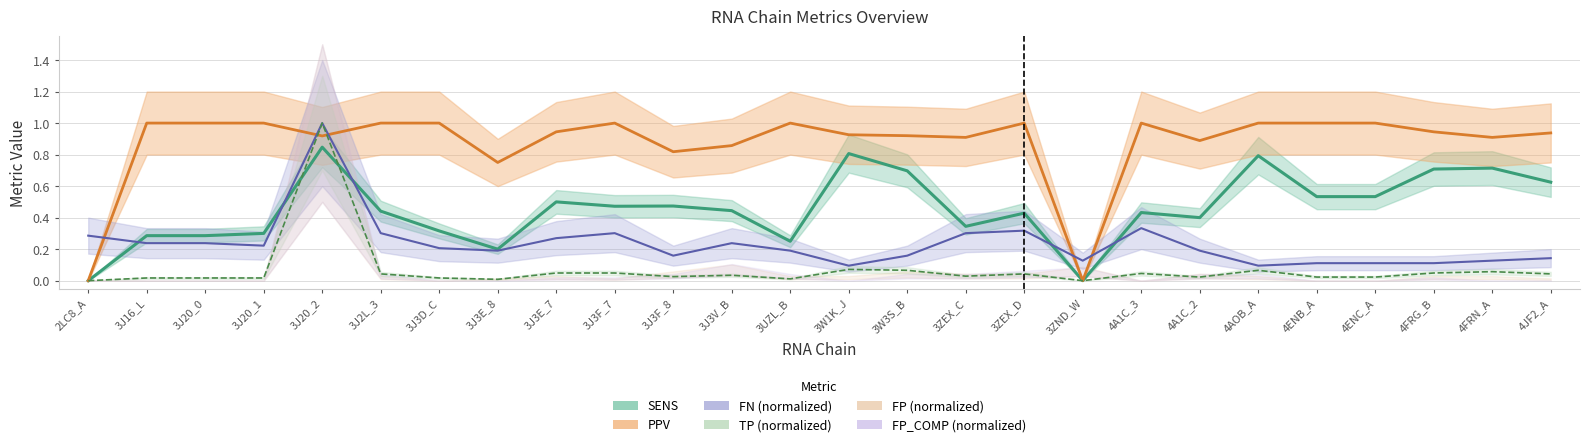

Is the value of PPV at 3W1K_J greater than the value of SENS at 3ZND_W?

Yes